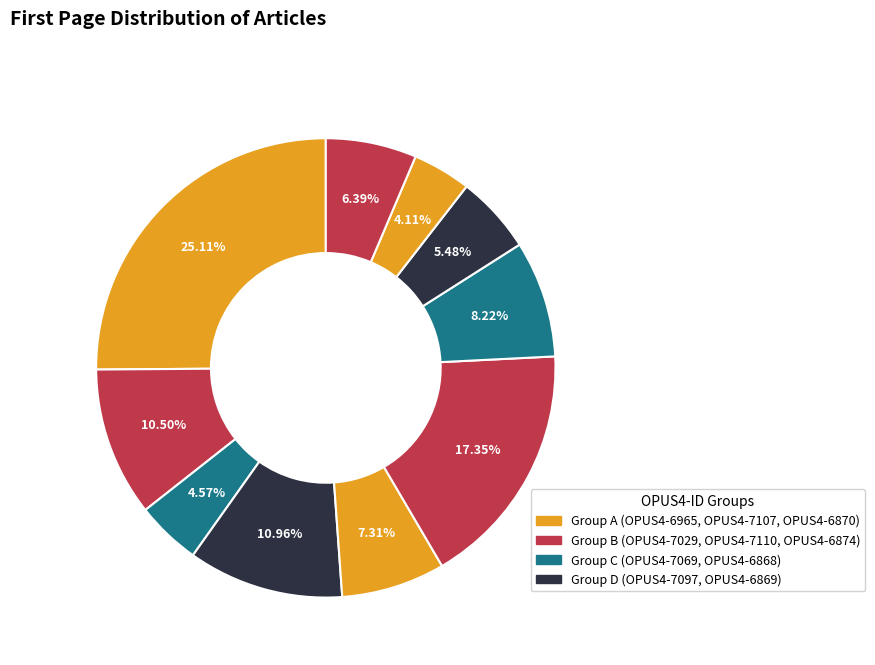

Is there any slice that represents more than half of the pie?

No